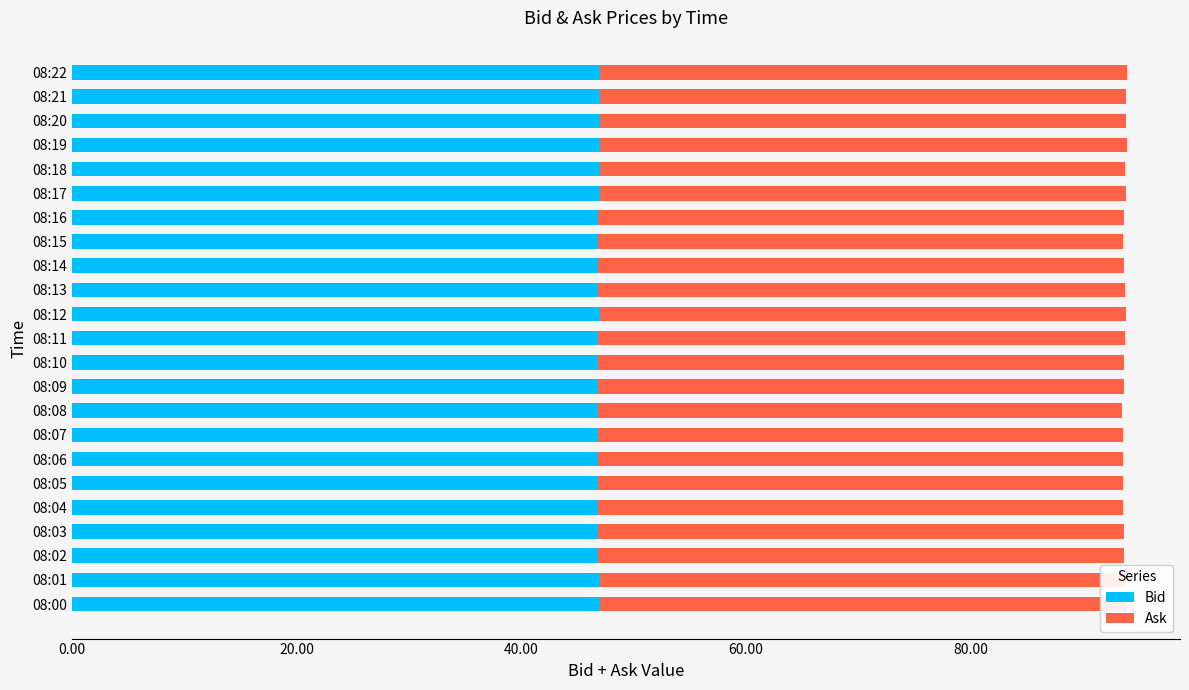

At 100.00, list the series in order from smallest to largest.

Bid, Ask